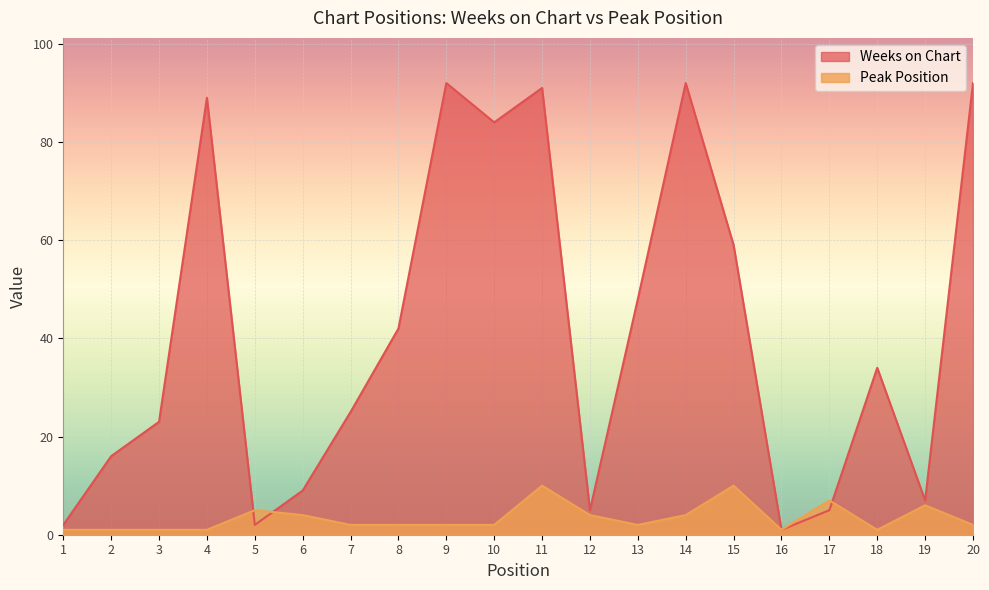

Between which two adjacent categories do Weeks on Chart and Peak Position first intersect?

4 and 5